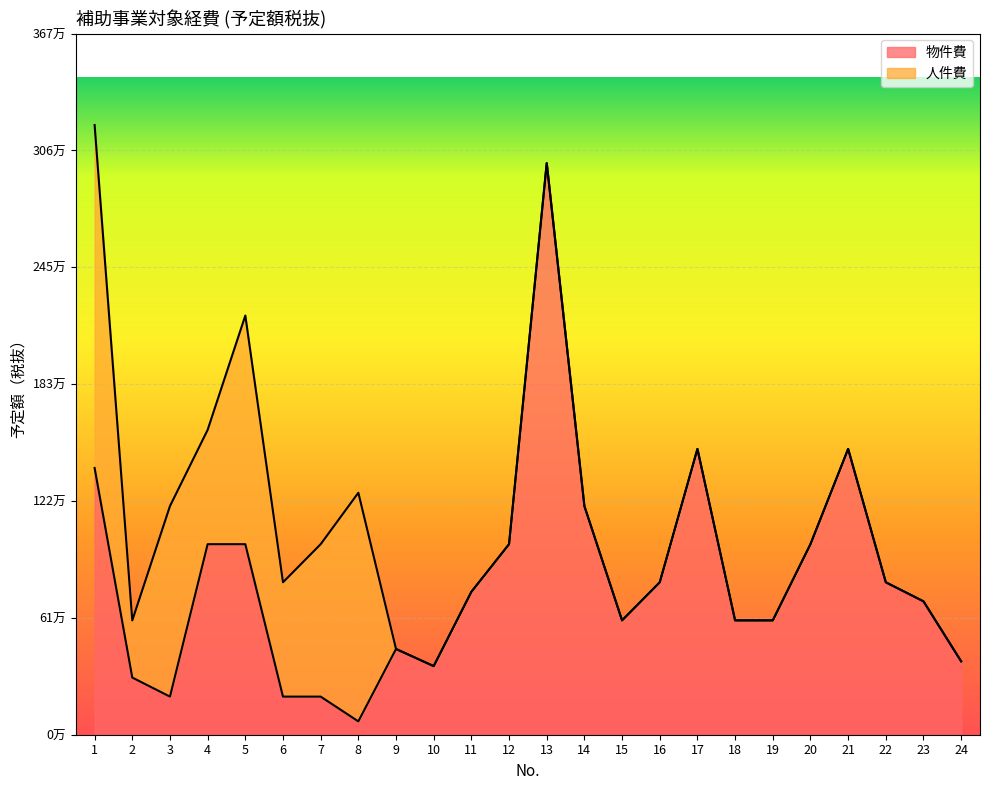

Reading right to left, transcribe all the data shown in this chart.

385000	700000	800000	1500000	1000000	600000	600000	1500000	800000	600000	1200000	3000000	1000000	750000	360000	450000	70000	200000	200000	1000000	1000000	200000	300000	1400000